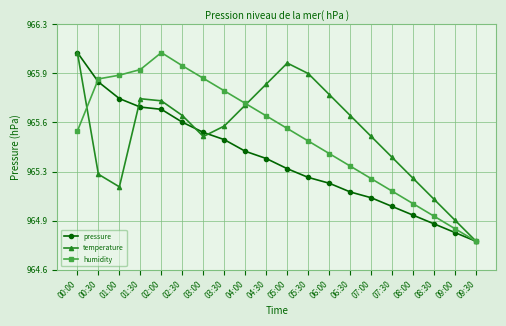

Is it true that temperature equals 1270.2 at 00:00?

False